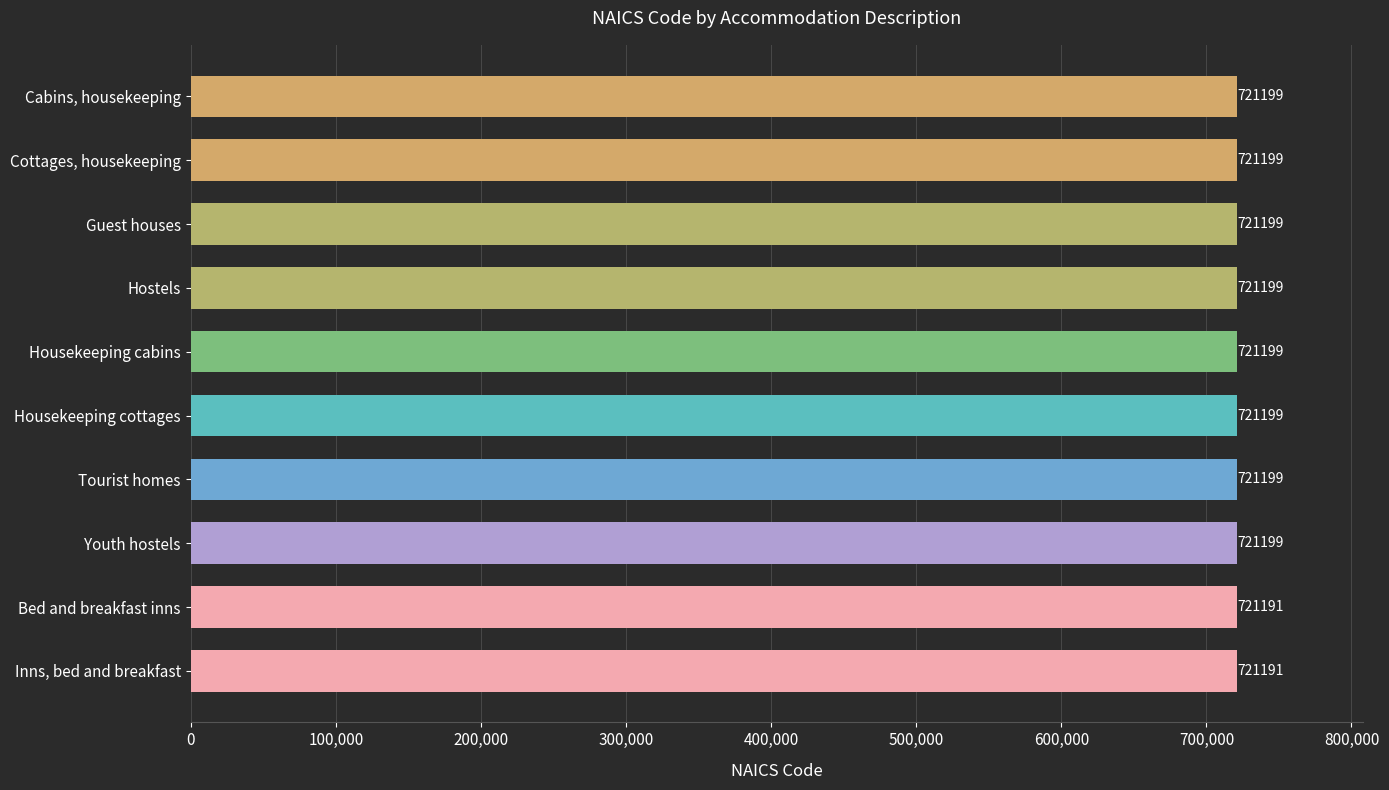

Does the chart contain stacked bars?

No